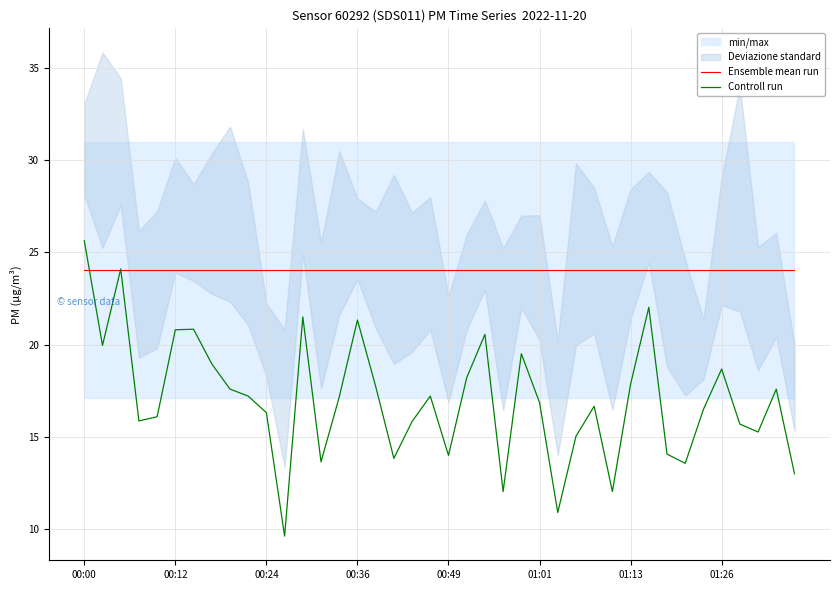

Is it true that Controll run equals 25.6 at 00:00?

True